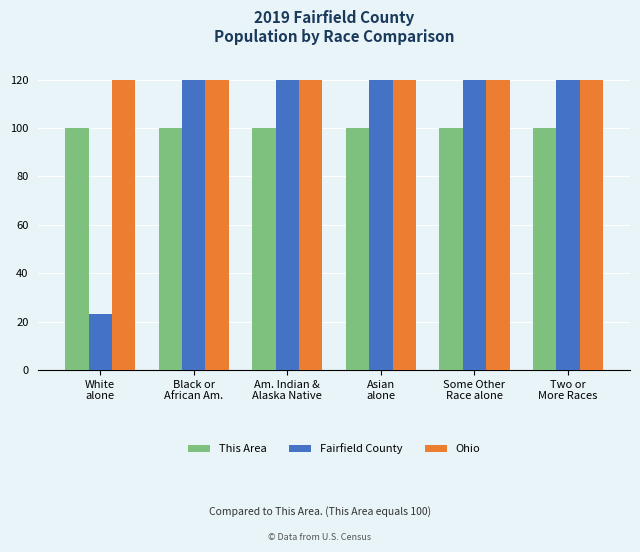

What is the maximum value for Ohio?

120.0